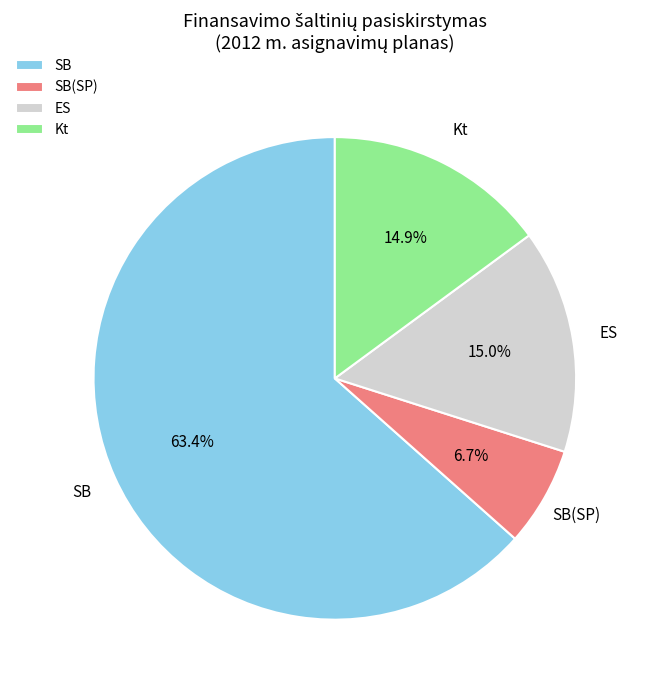

What is the majority slice?

SB